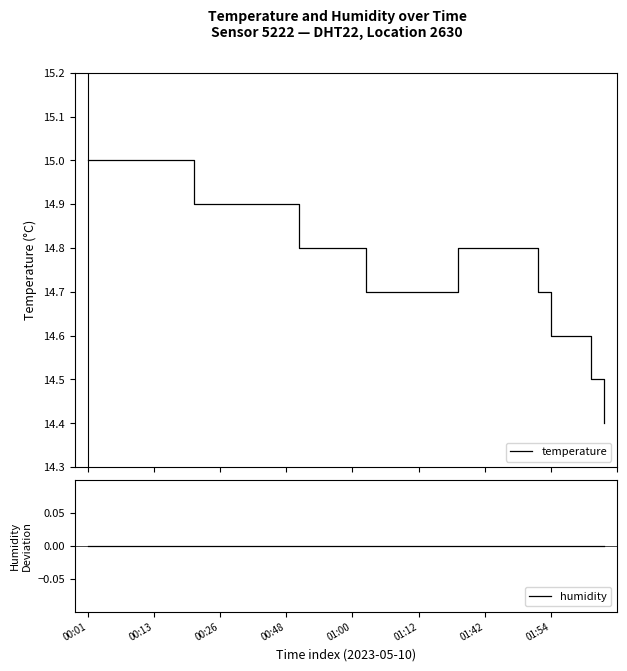

Which series has the largest range (max minus min)?

temperature